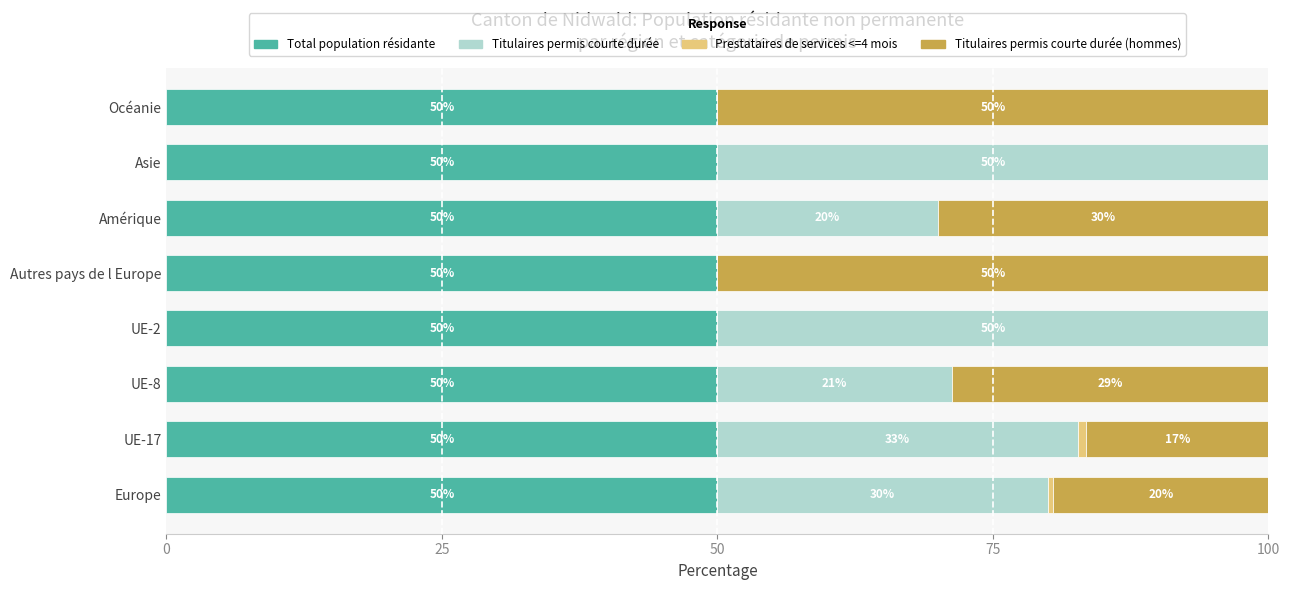

What is the total value across all series at Autres pays de l Europe?

100.0